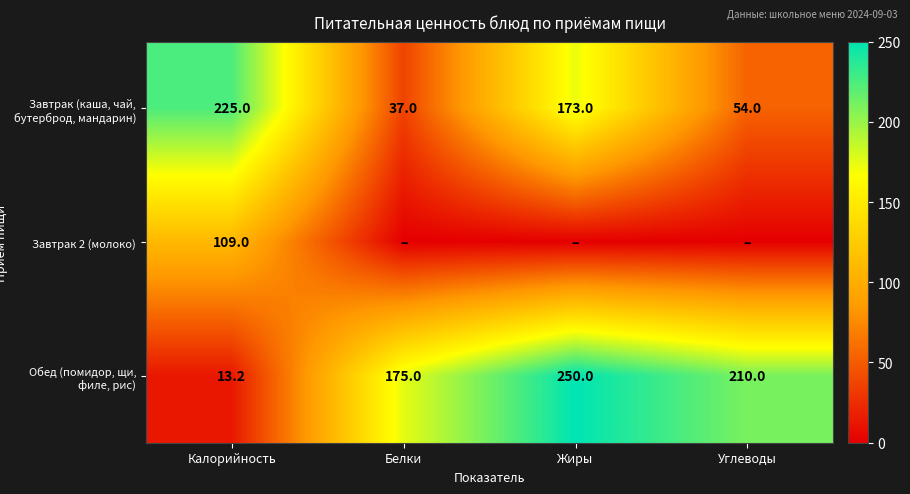

At which label does Завтрак (каша, чай, бутерброд, мандарин) reach its peak?

Калорийность